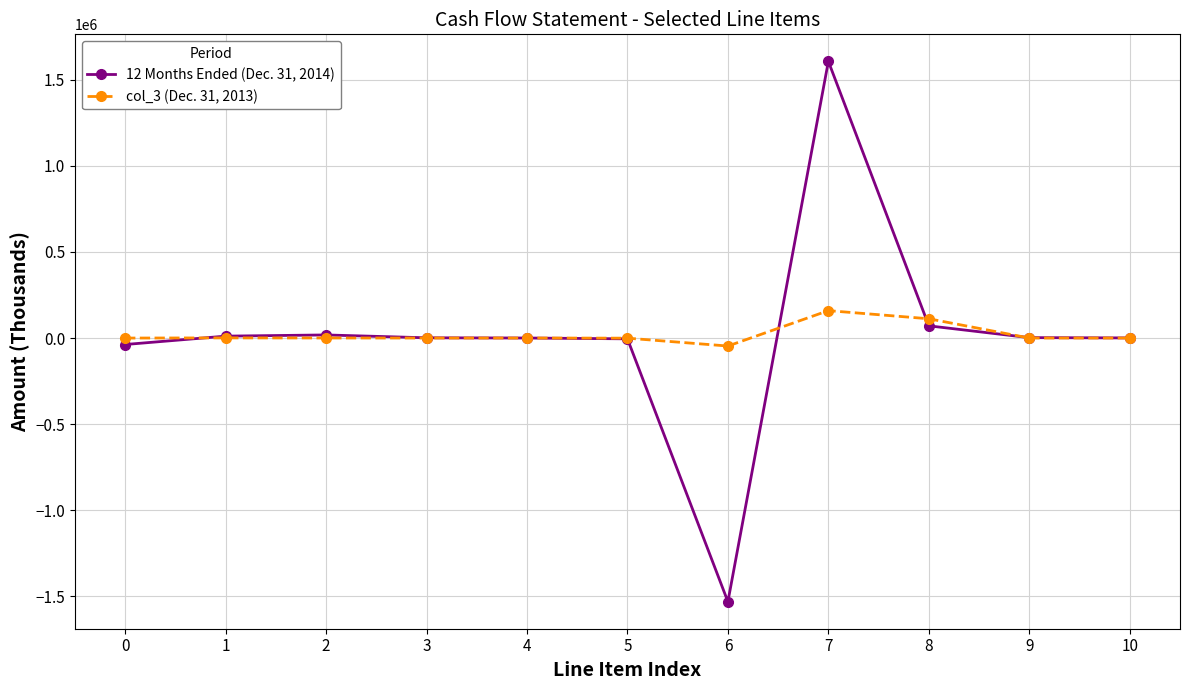

Rank the series at 8 from highest to lowest value.

col_3 (Dec. 31, 2013), 12 Months Ended (Dec. 31, 2014)